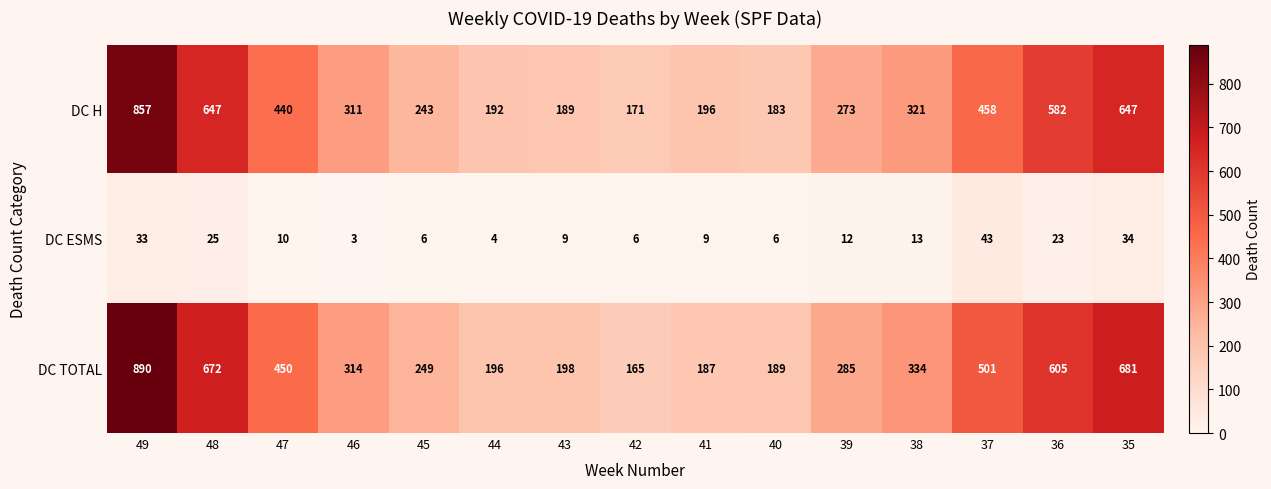

How many distinct data groups are displayed?

3